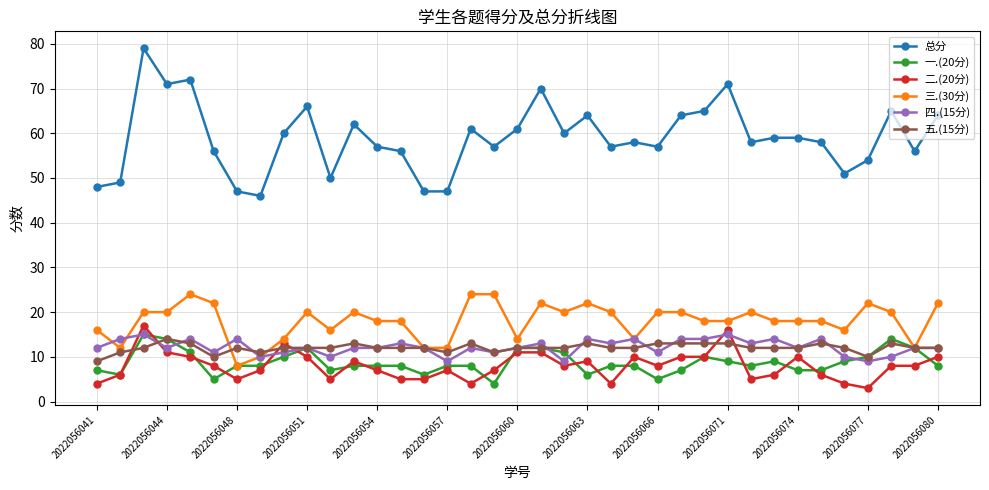

Count the number of categories in the chart.

37